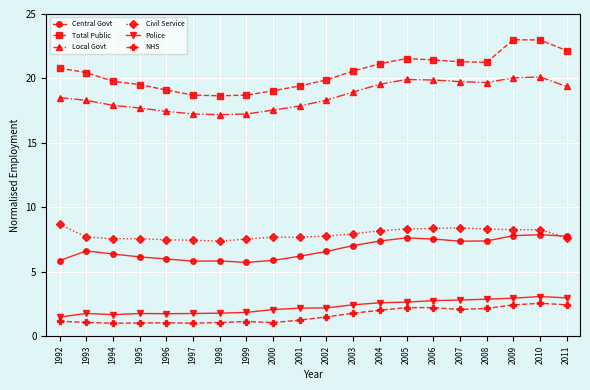

What are all the series names shown in the legend?

Central Govt, Total Public, Local Govt, Civil Service, Police, NHS